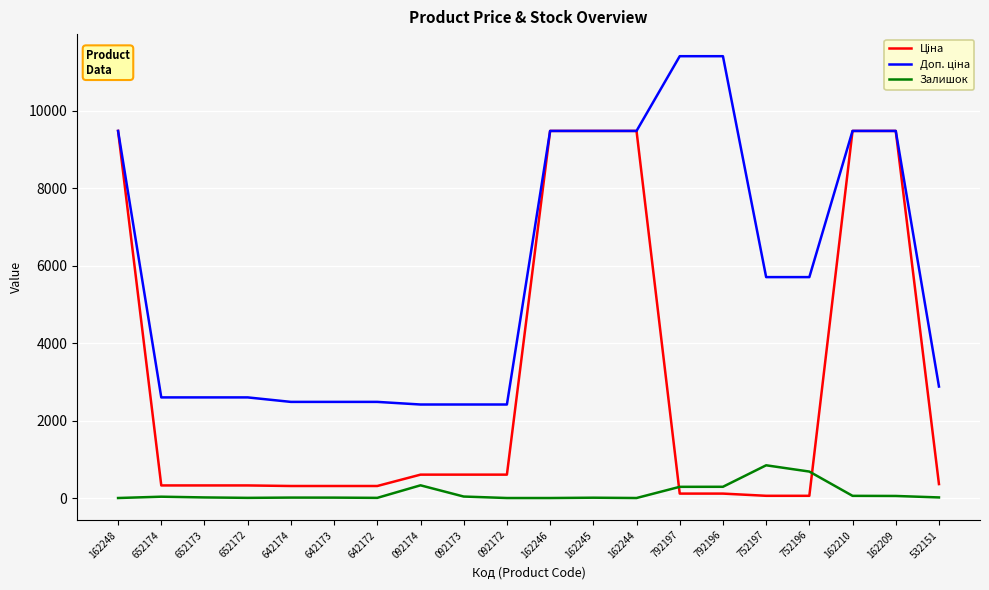

How many categories are shown in the chart?

20